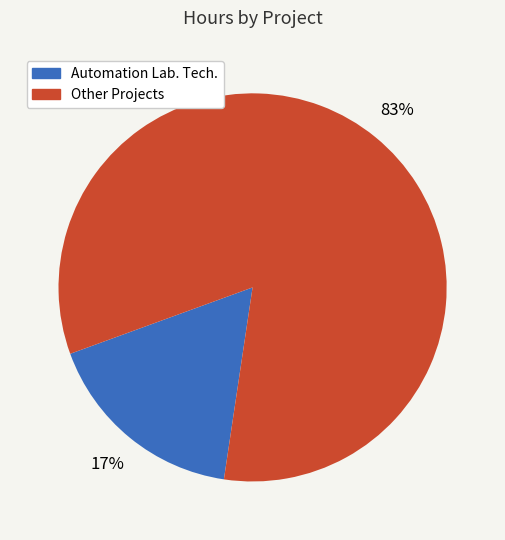

Is there a majority slice in this chart?

Yes